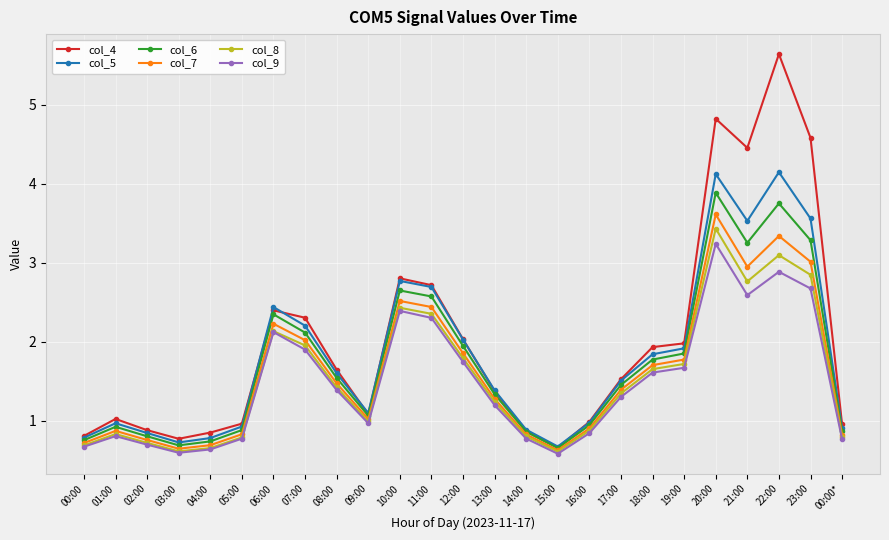

Which series has the widest spread of values?

col_4